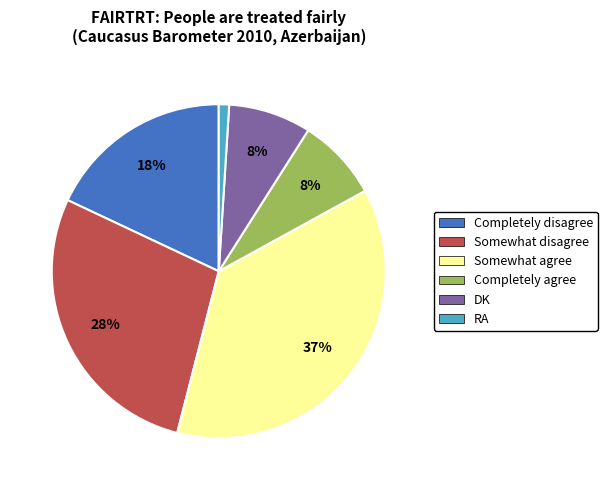

Is the sum of Somewhat agree and Somewhat disagree greater than half?

Yes